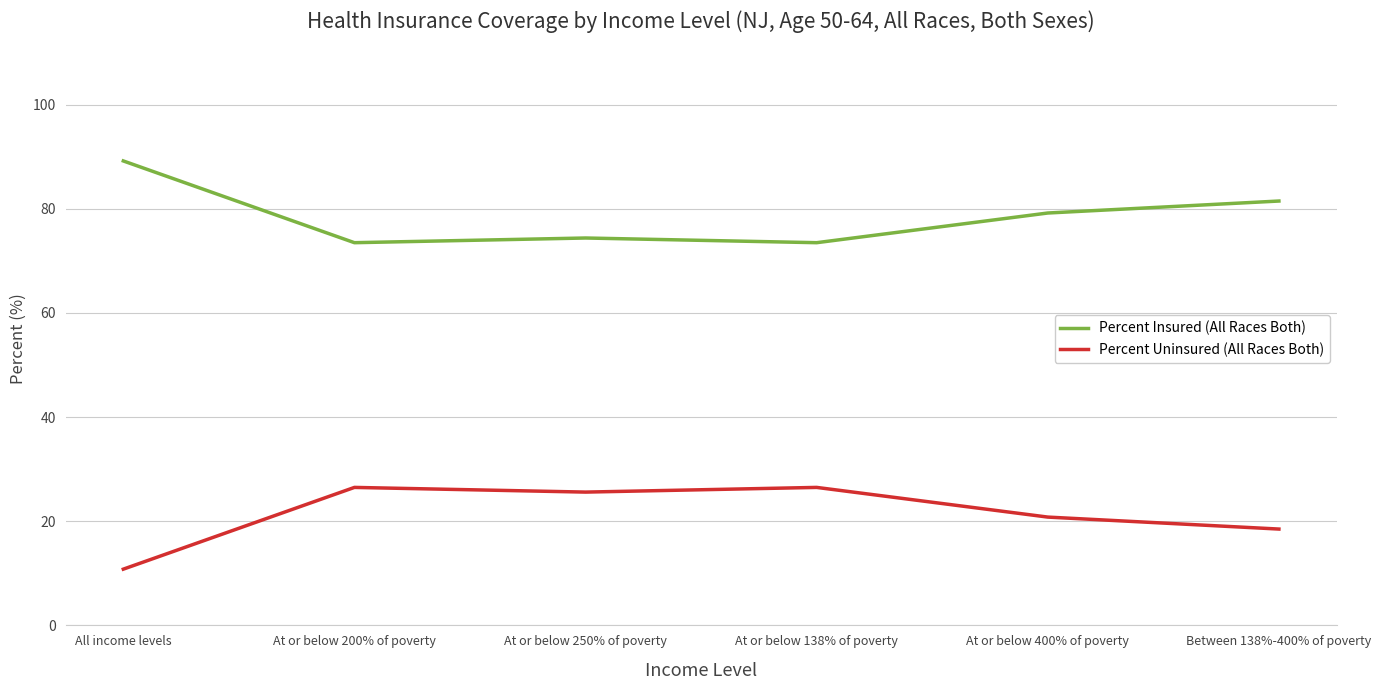

Rank the series at All income levels from highest to lowest value.

Percent Insured (All Races Both), Percent Uninsured (All Races Both)